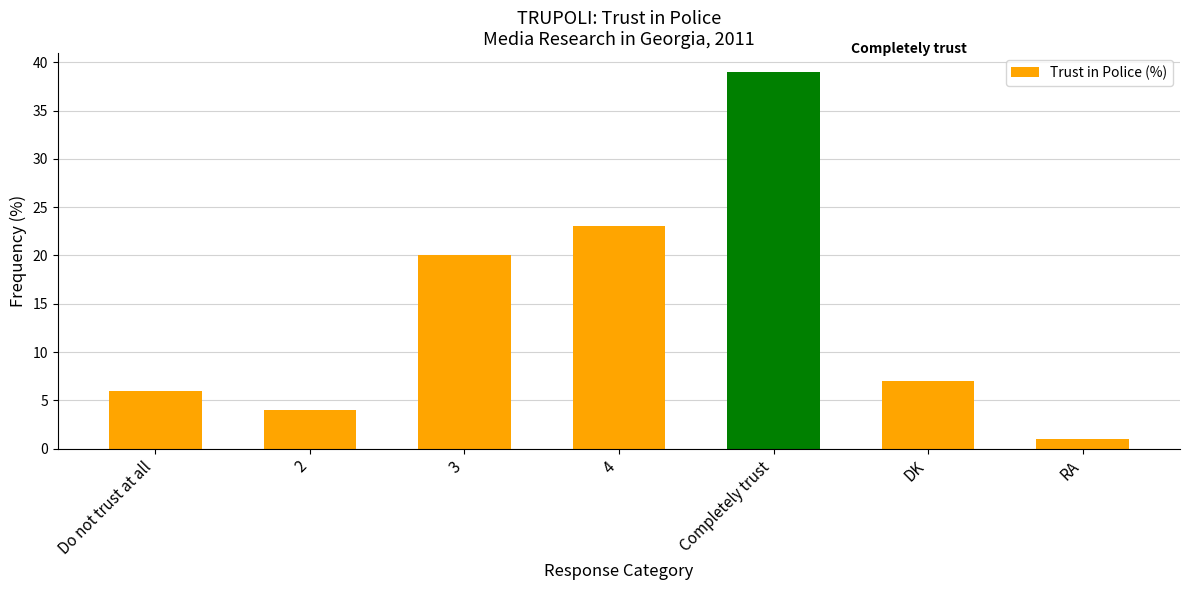

Rank the categories by value from lowest to highest.

RA, 2, Do not trust at all, DK, 3, 4, Completely trust